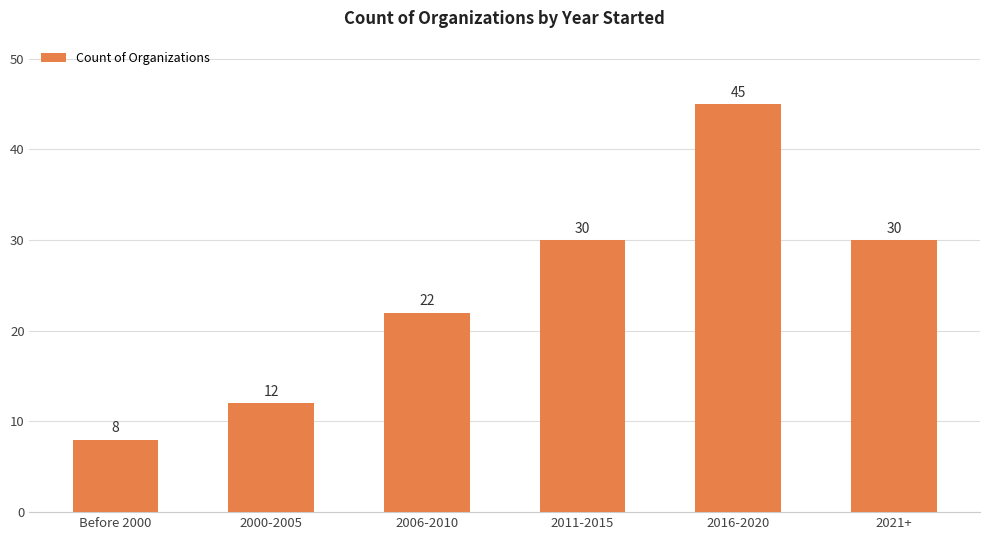

What is the smallest value displayed?

8